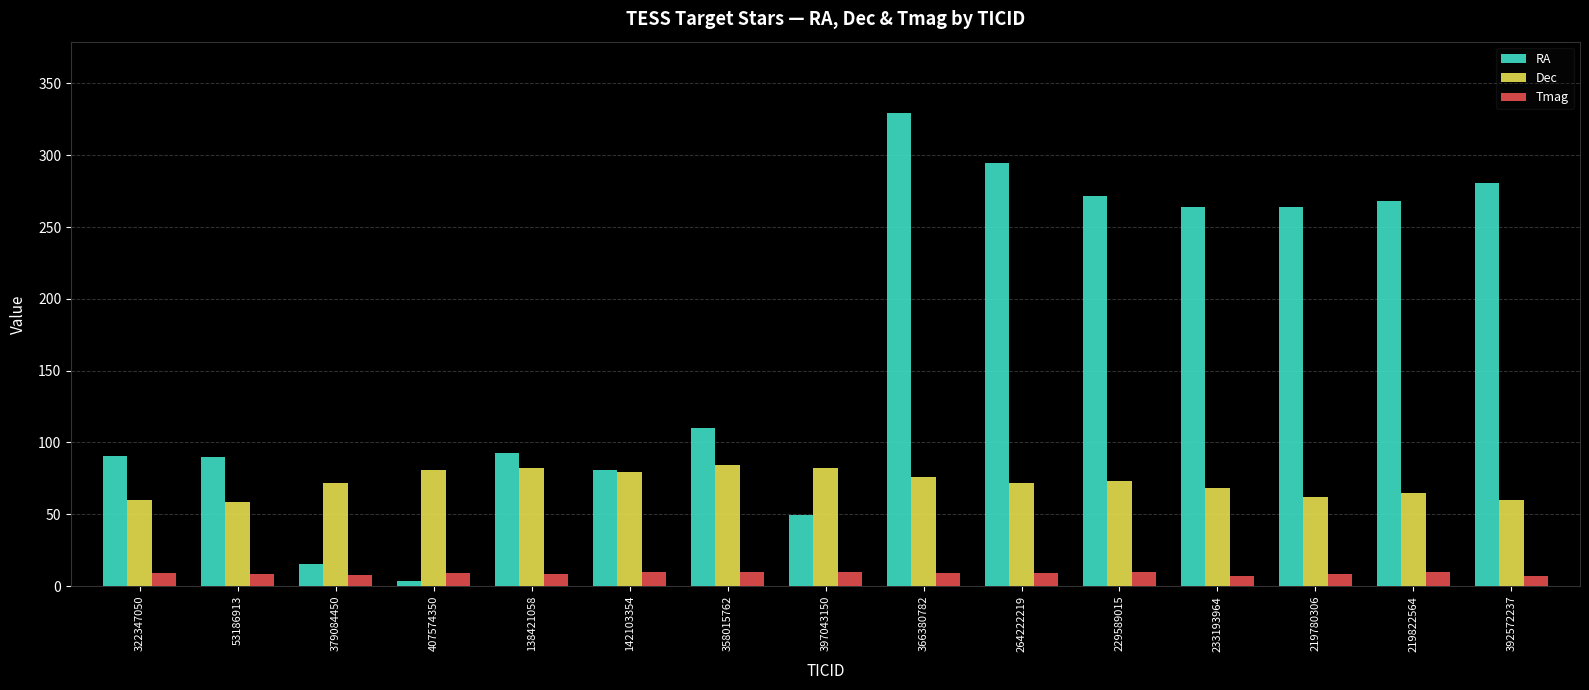

What are all the series names shown in the legend?

RA, Dec, Tmag